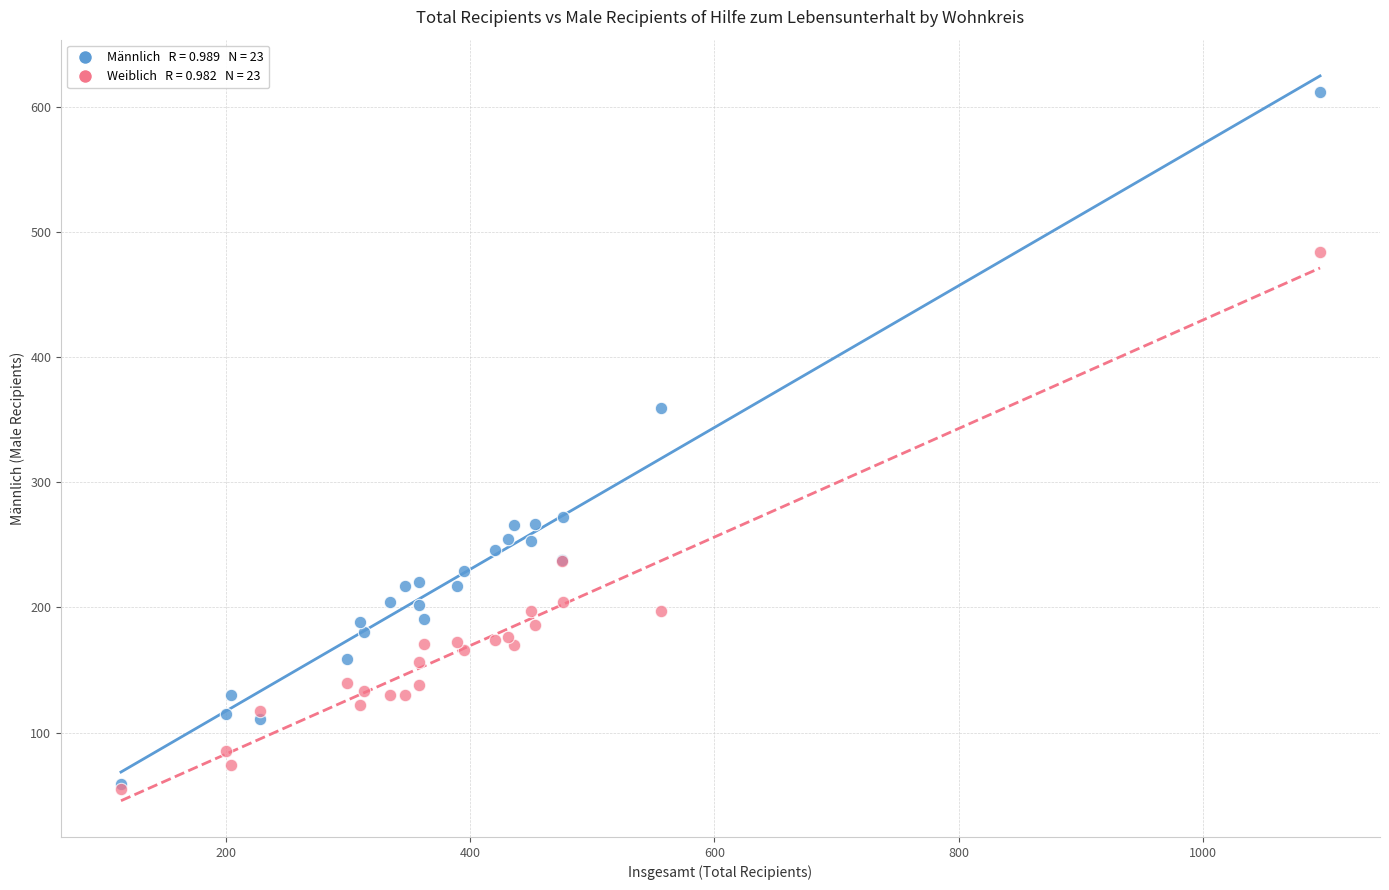

Across all series, what Y value is closest to 333?

359